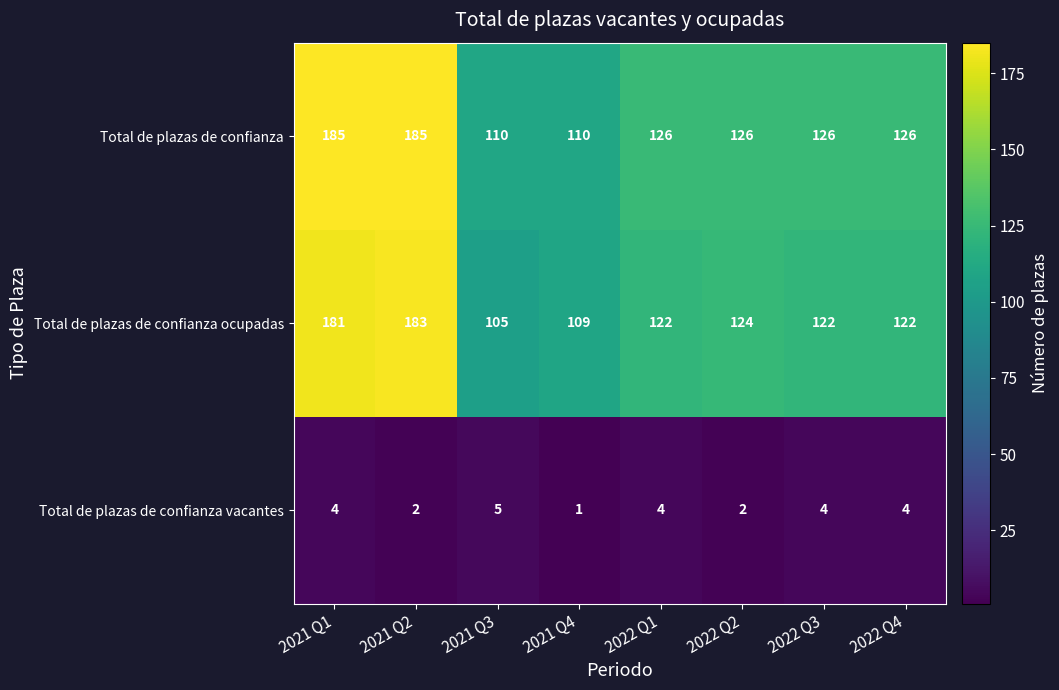

Rank the series by their maximum value, from lowest to highest.

Total de plazas de confianza vacantes, Total de plazas de confianza ocupadas, Total de plazas de confianza